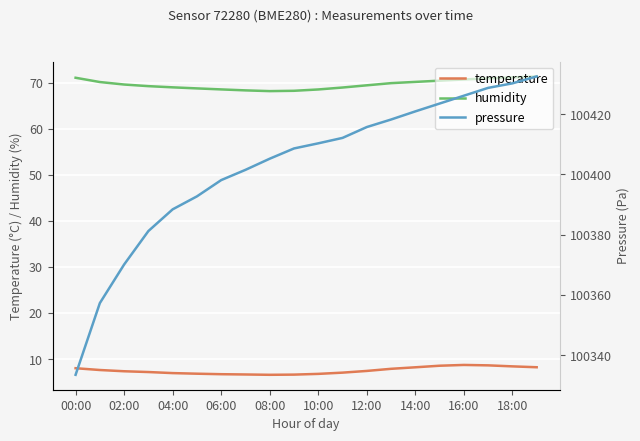

True or false: pressure and temperature cross at least once.

False